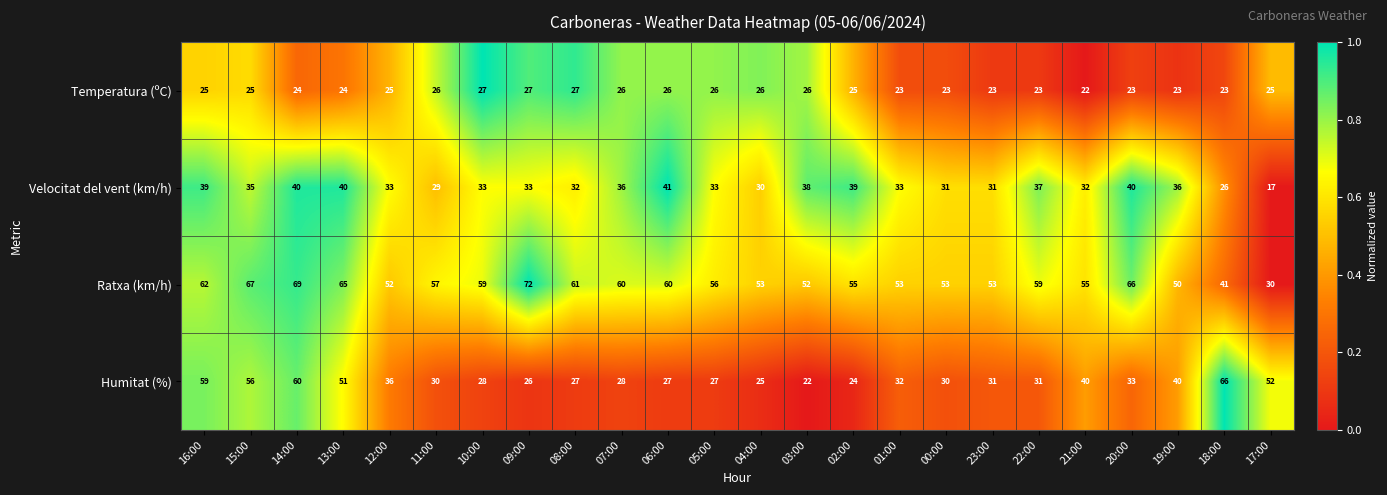

At which category does the chart reach its peak across all series?

09:00